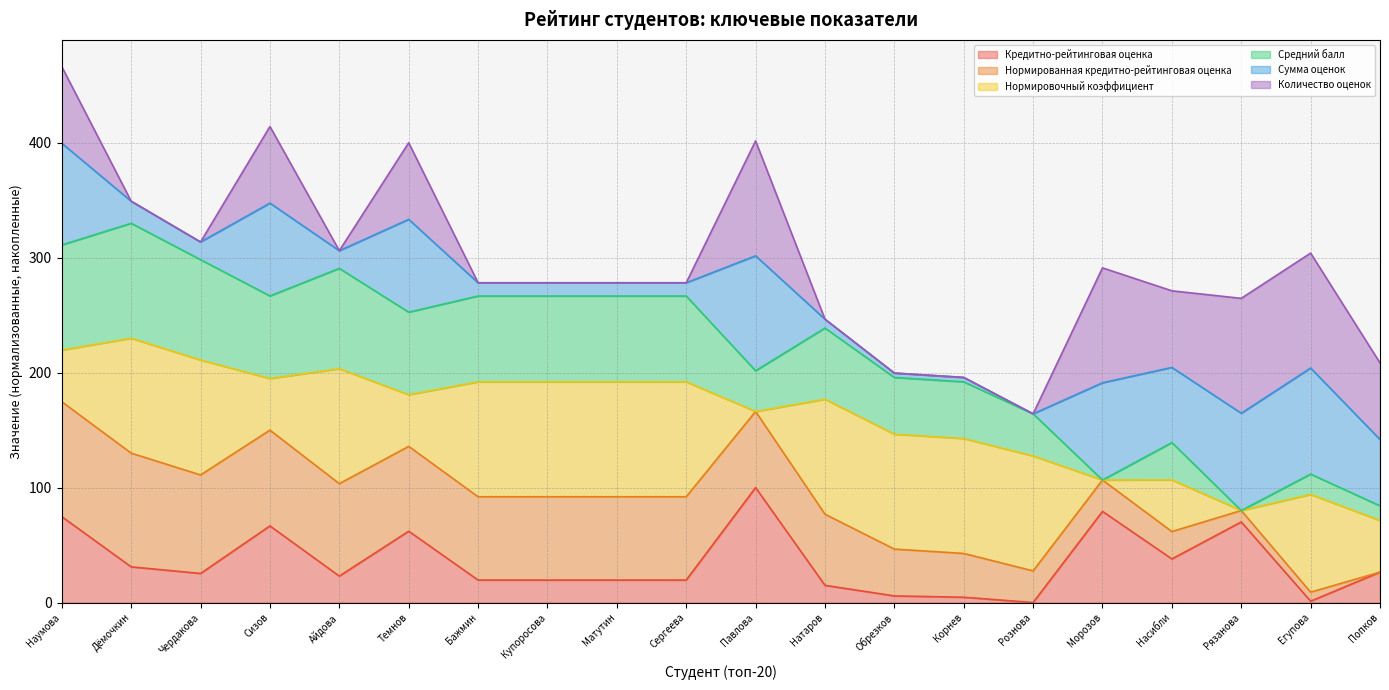

True or false: Нормированная кредитно-рейтинговая оценка and Средний балл cross at least once.

False